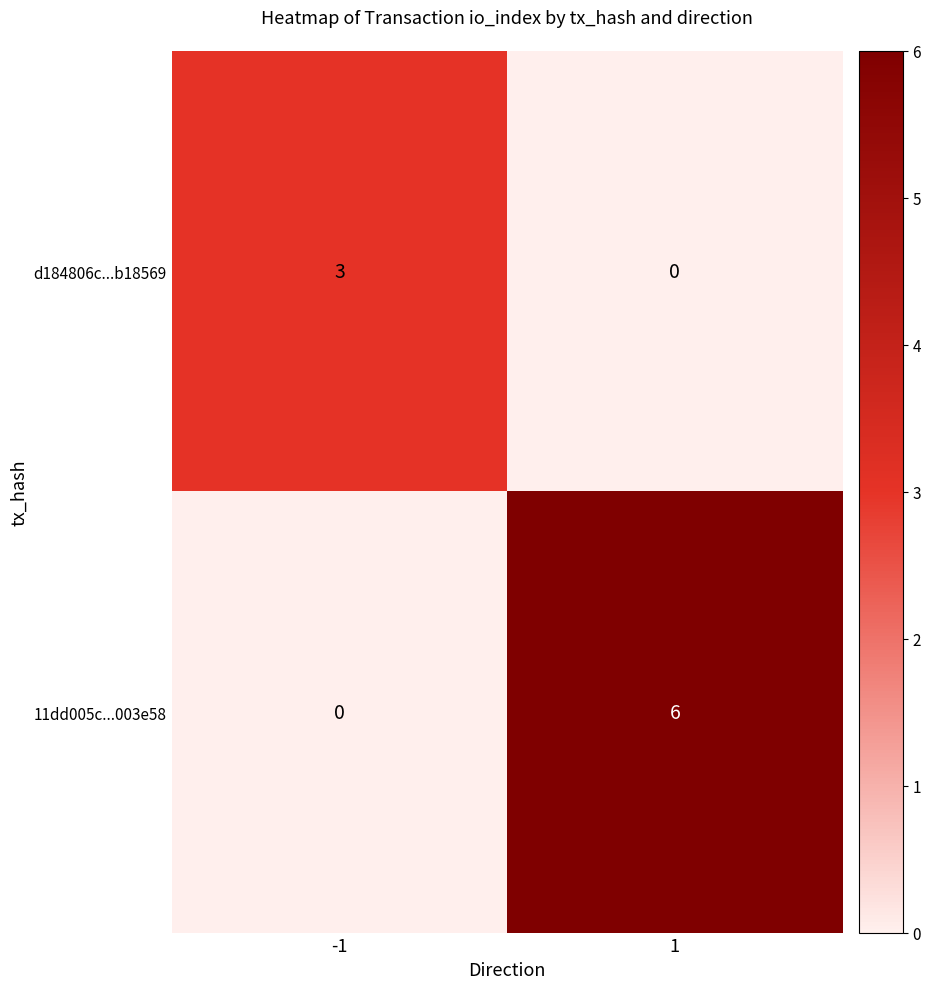

The value of 11dd005c...003e58 at 1 is 6. True or false?

True